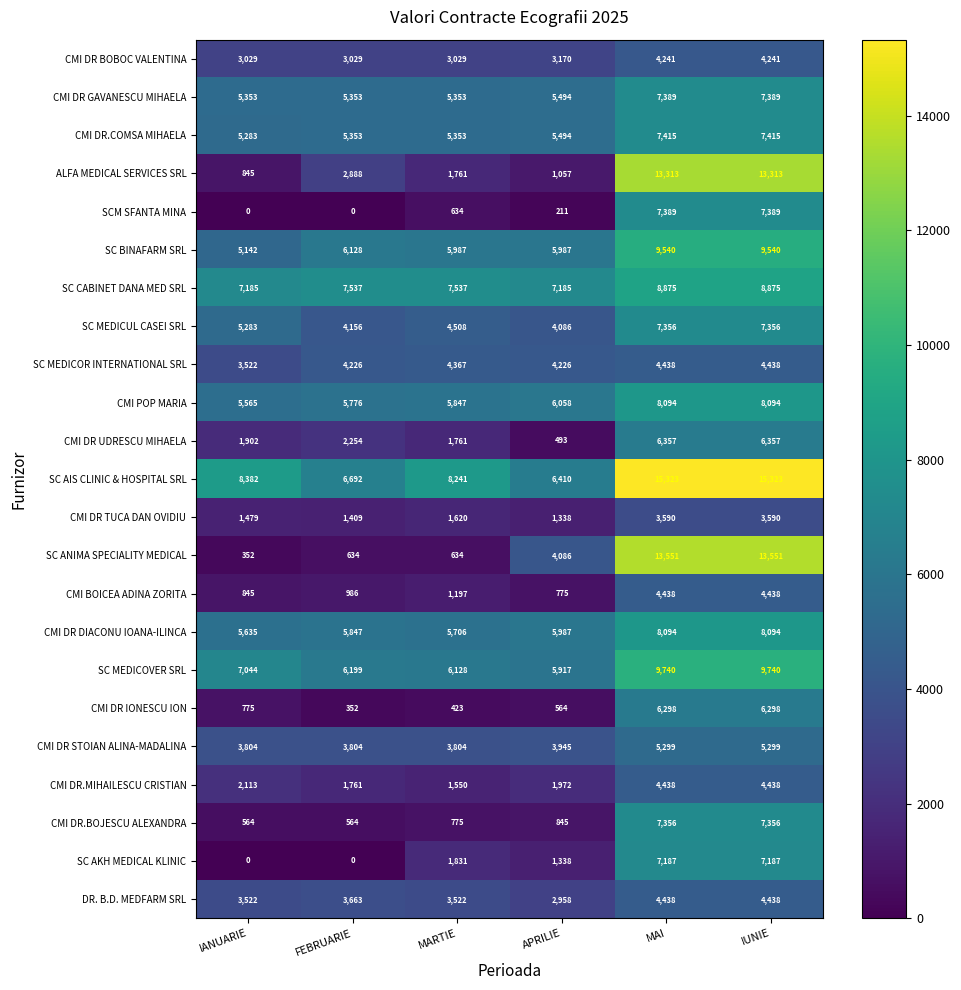

Which series has the largest range (max minus min)?

SC ANIMA SPECIALITY MEDICAL